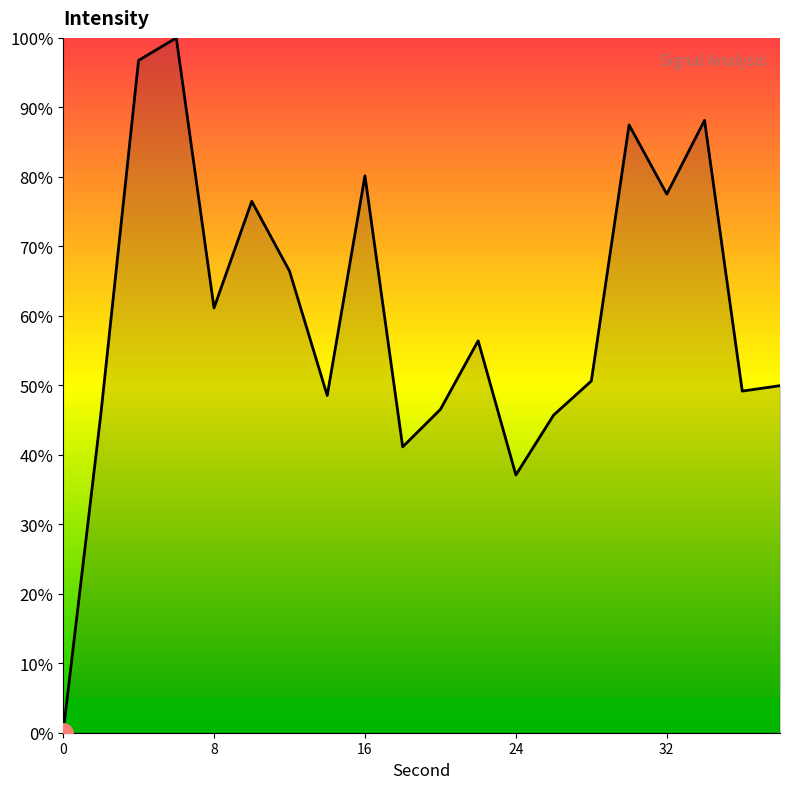

What is the difference between the maximum and minimum values?

100.0